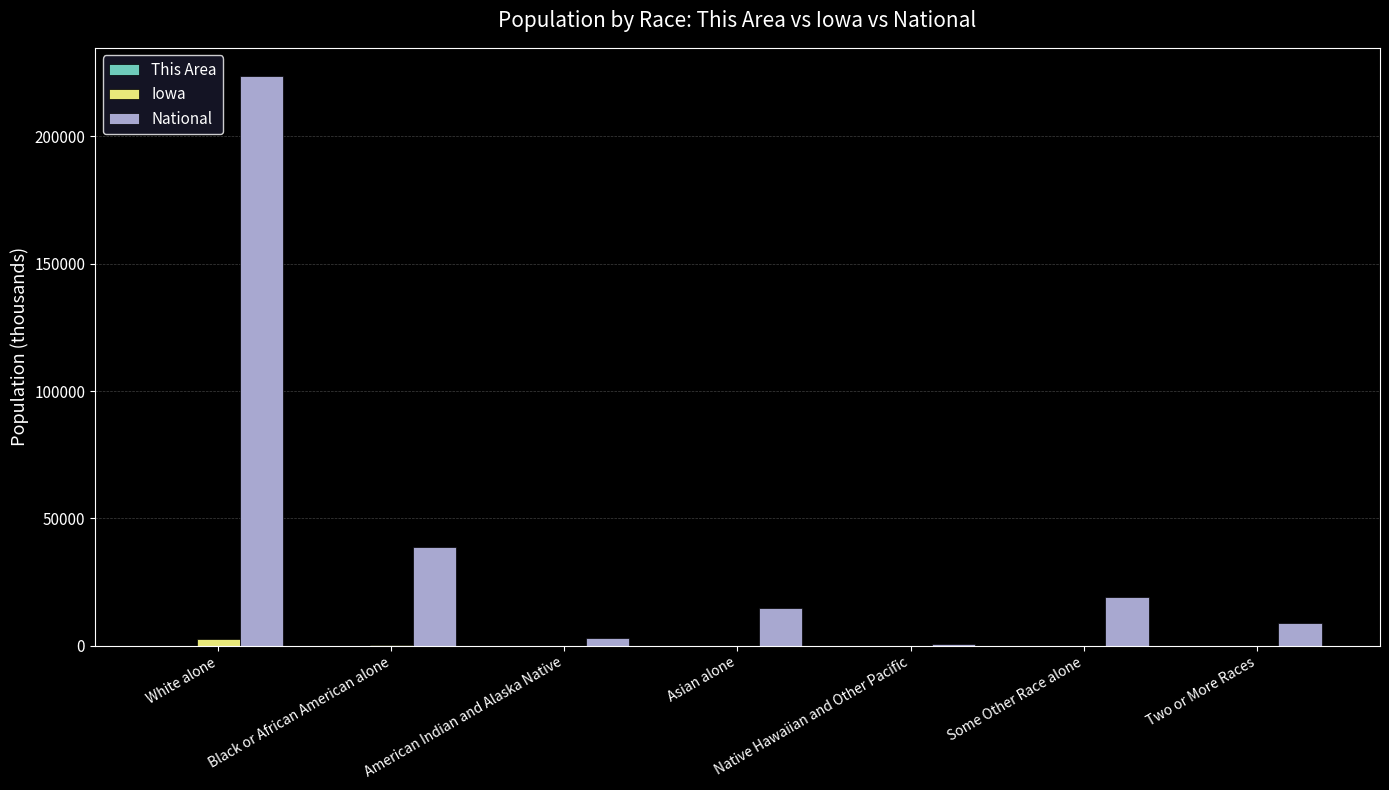

What is the sum of all Iowa values?

3105.6